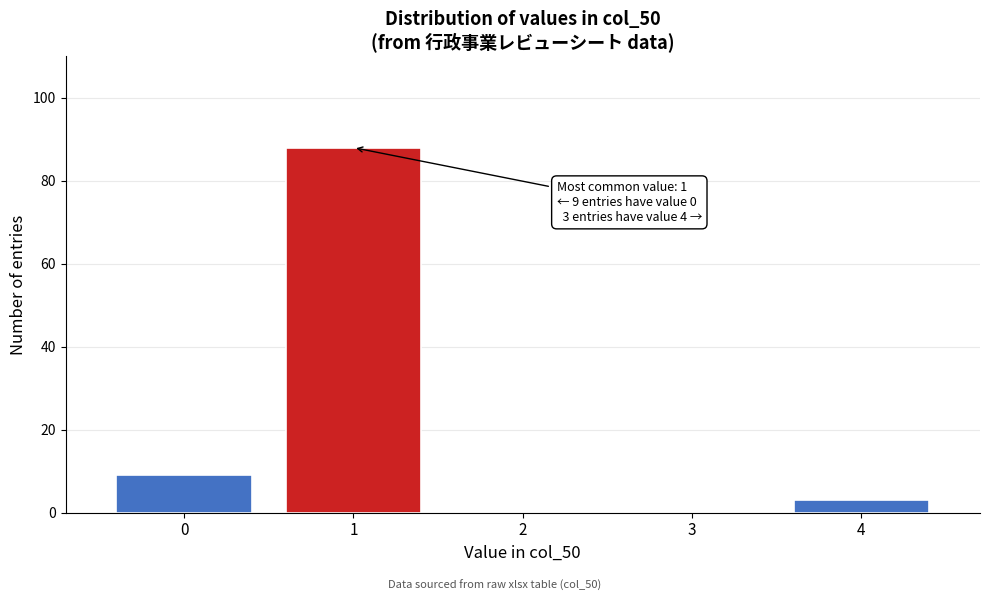

Reading left to right, extract all data points from this chart.

0=9	1=88	2=0	3=0	4=3